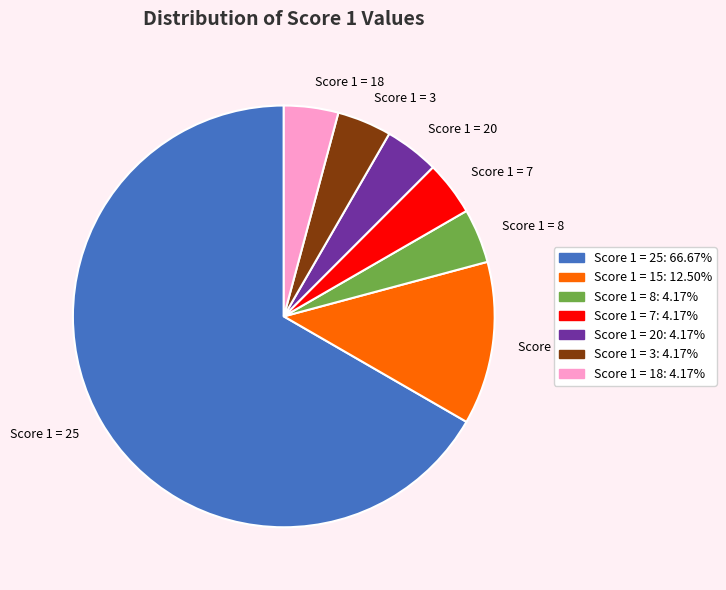

Which slice represents more than half of the pie?

Score 1 = 25